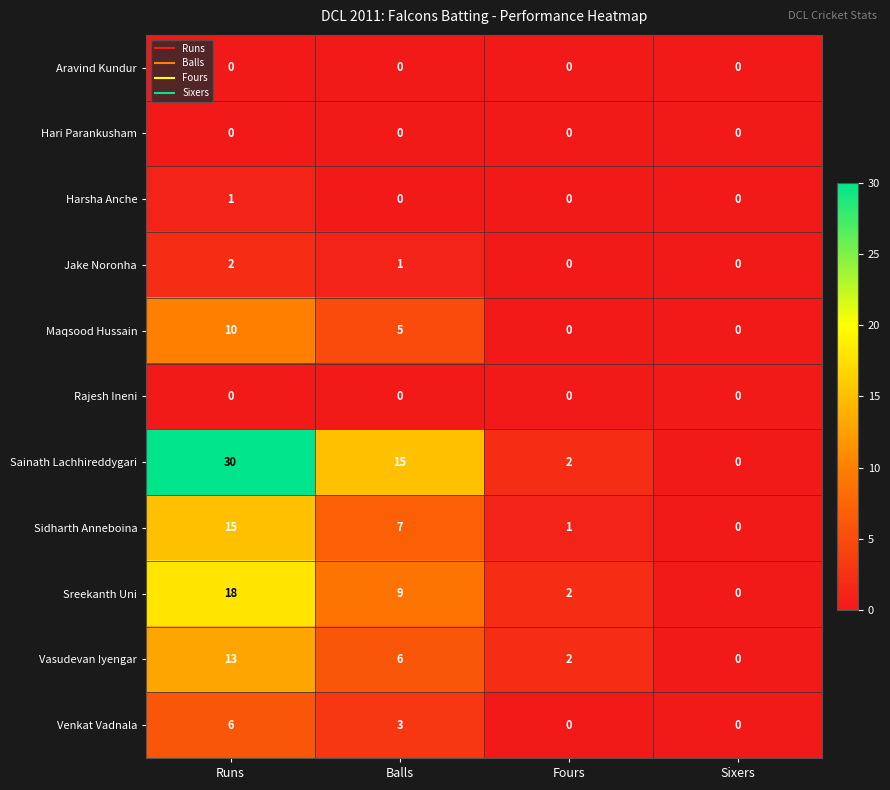

What is the difference between the second highest and second lowest values in the Sainath Lachhireddygari series?

13